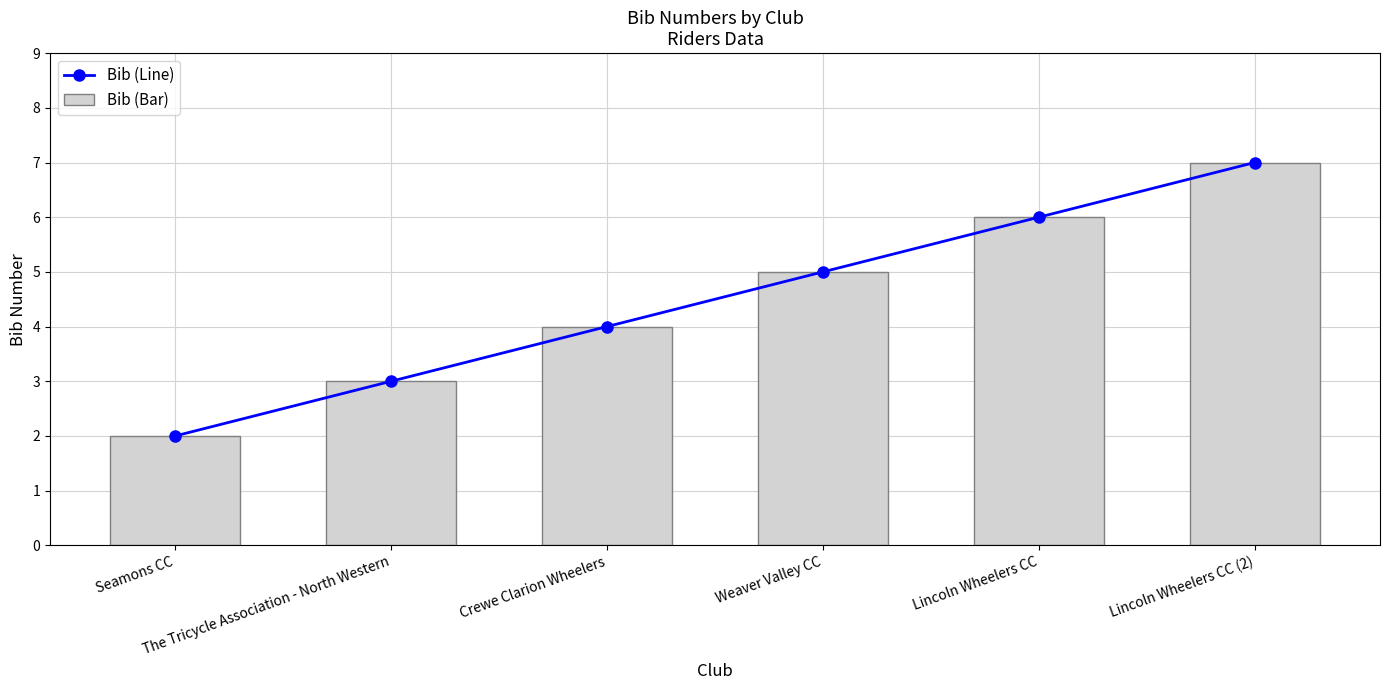

What is the value of the Bib (Bar) bar at the 4th from the left?

5